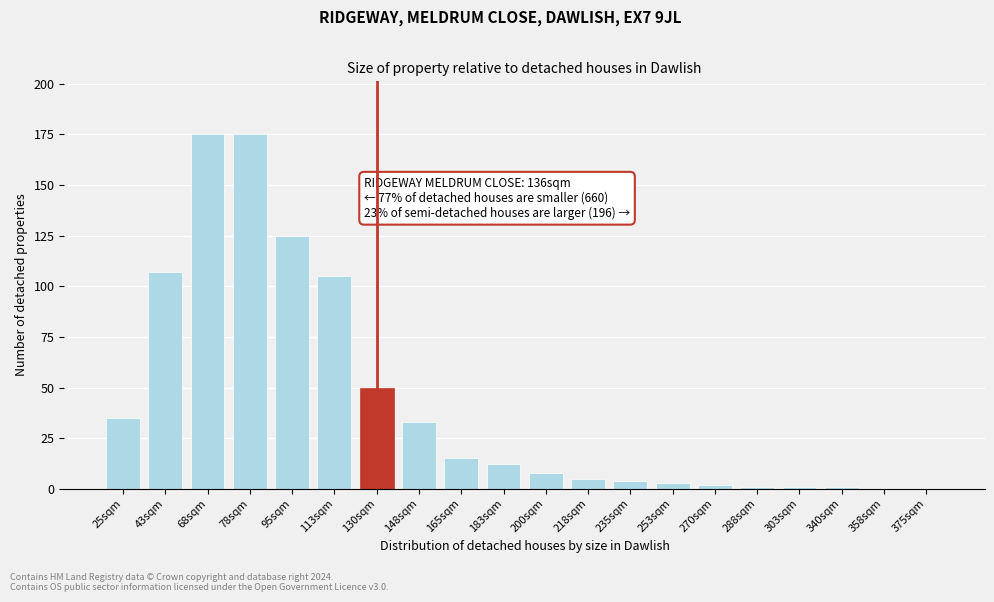

Reading left to right, list all the values displayed in this chart.

25sqm=35	43sqm=107	68sqm=175	78sqm=175	95sqm=125	113sqm=105	130sqm=50	148sqm=33	165sqm=15	183sqm=12	200sqm=8	218sqm=5	235sqm=4	253sqm=3	270sqm=2	288sqm=1	303sqm=1	340sqm=1	358sqm=0	375sqm=0